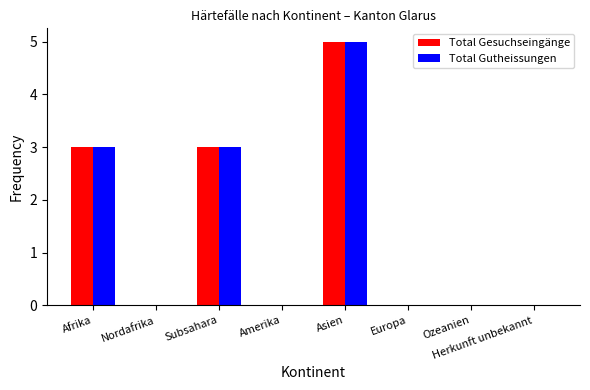

Read the Total Gesuchseingänge value at Afrika.

3